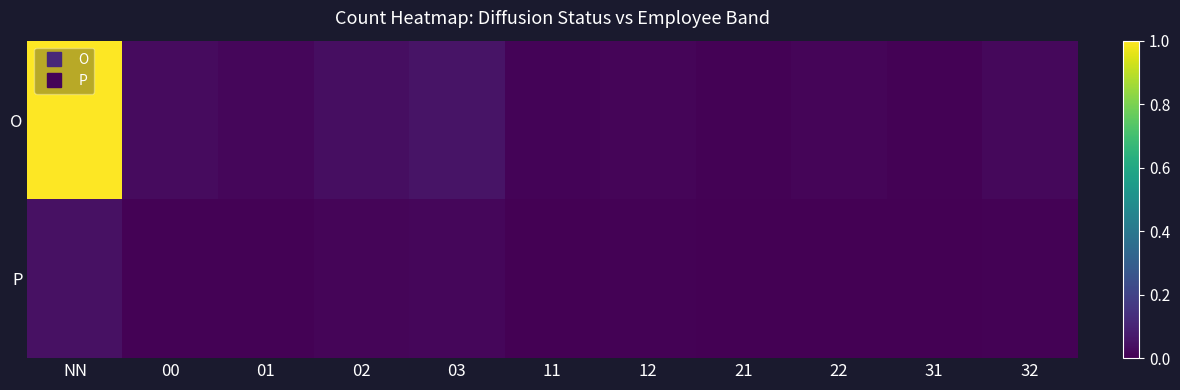

Which label corresponds to the largest value in the chart?

NN